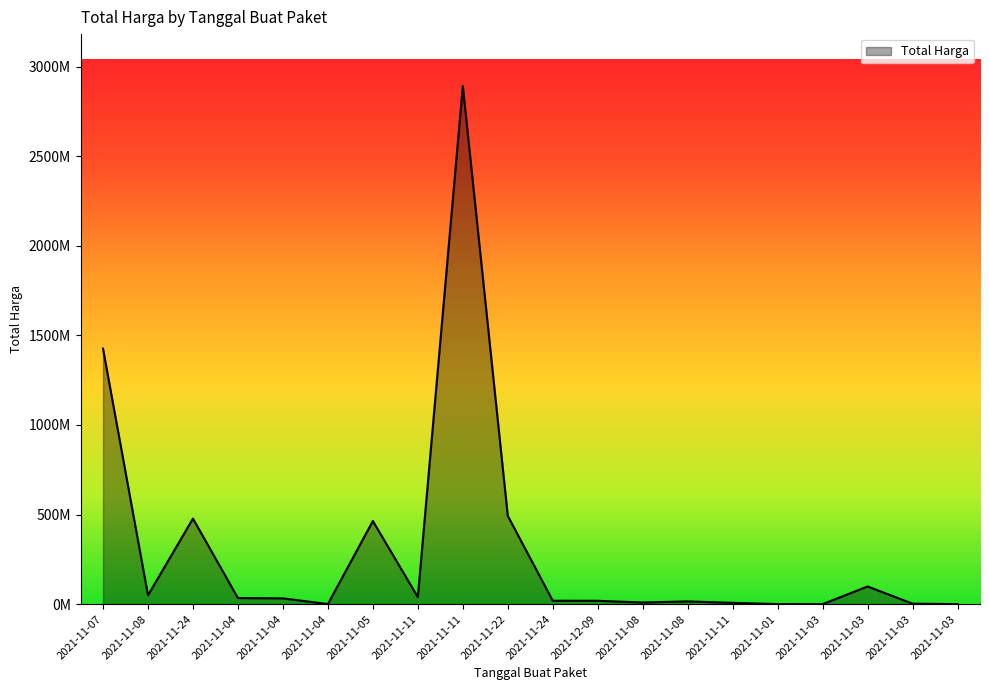

Reading left to right, extract all data points from this chart.

1425867900	49730040	477600000	34000000	32441200	577875	464002100	39440000	2892122000	493000000	19175000	18900000	9180000	15513960	7401240	333600	78000	98772570	2772000	265000